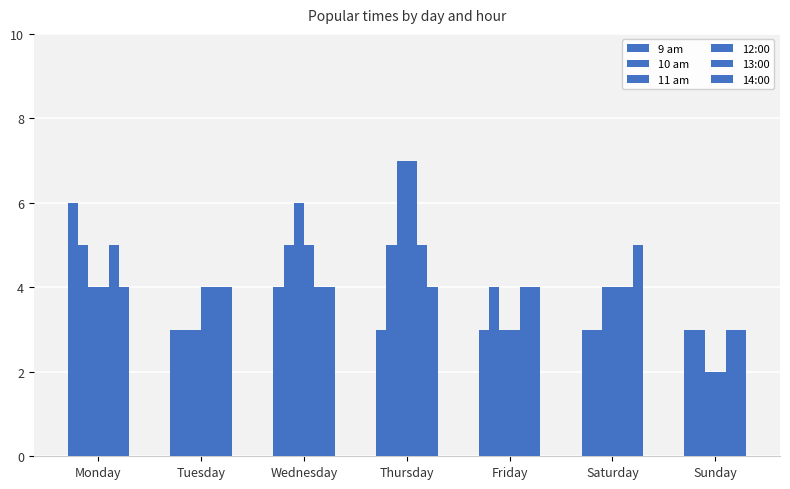

True or false: 12:00 has a value of 1 at Sunday.

False